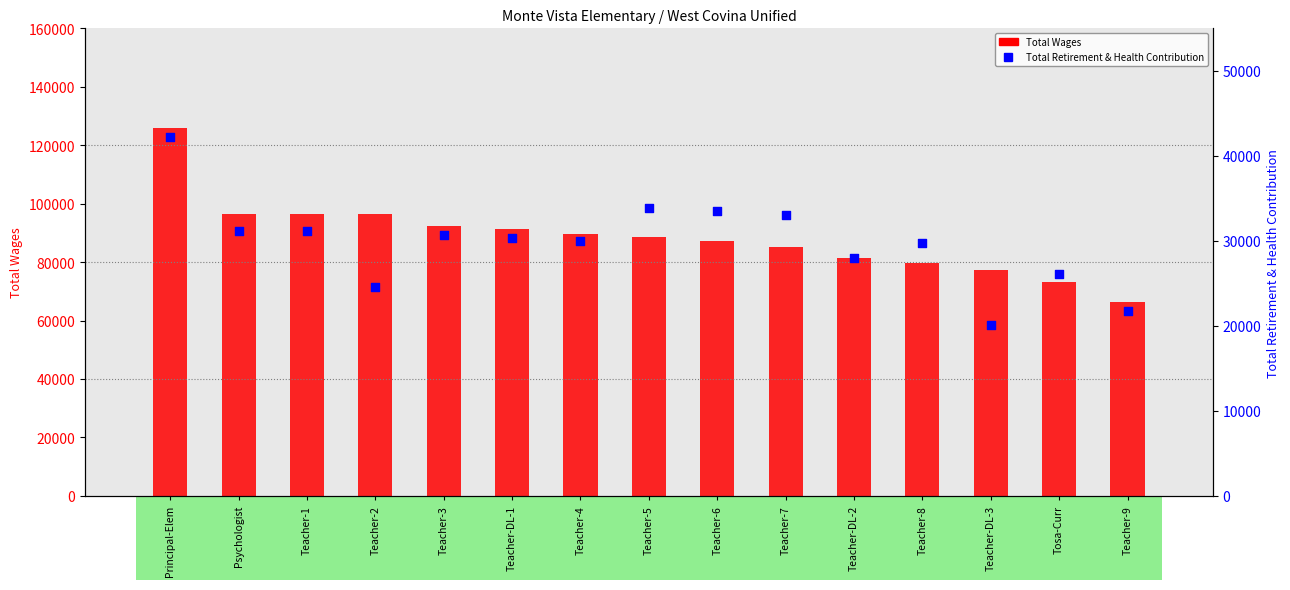

Which series has the largest total across all categories?

Total Wages